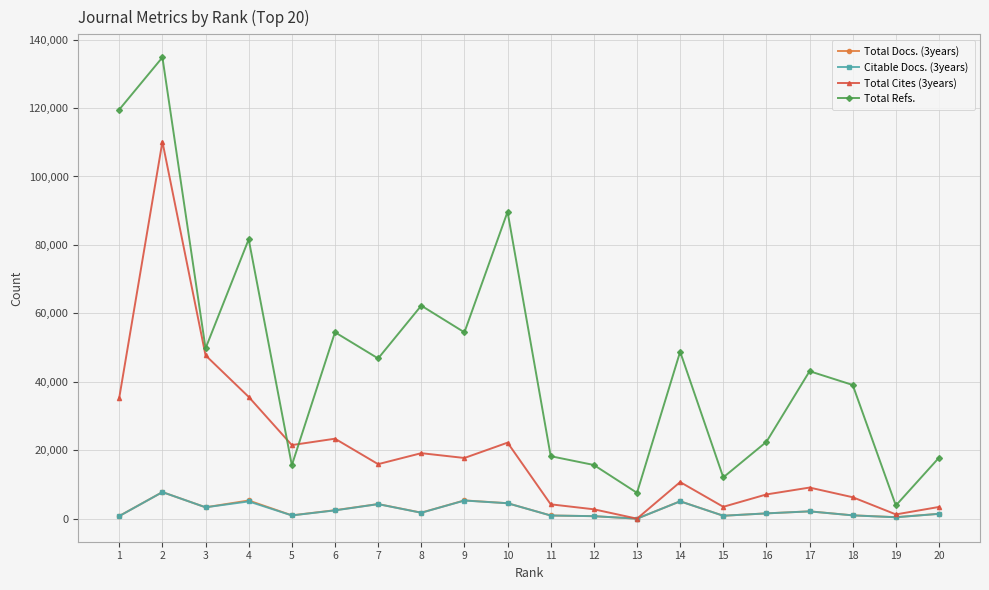

Which series changed the most between 4 and 12?

Total Refs.